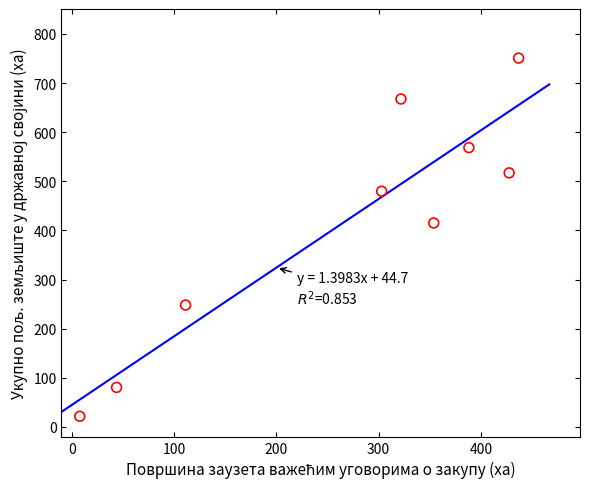

What is the average X value?

266.0